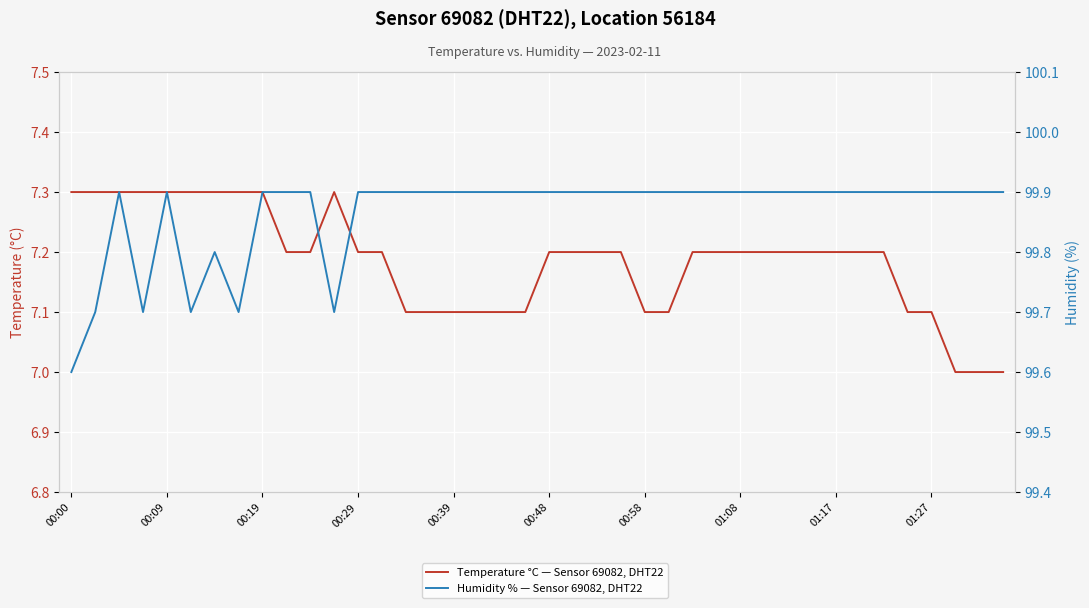

Rank the series at 13 from highest to lowest value.

Humidity % — Sensor 69082, DHT22, Temperature °C — Sensor 69082, DHT22